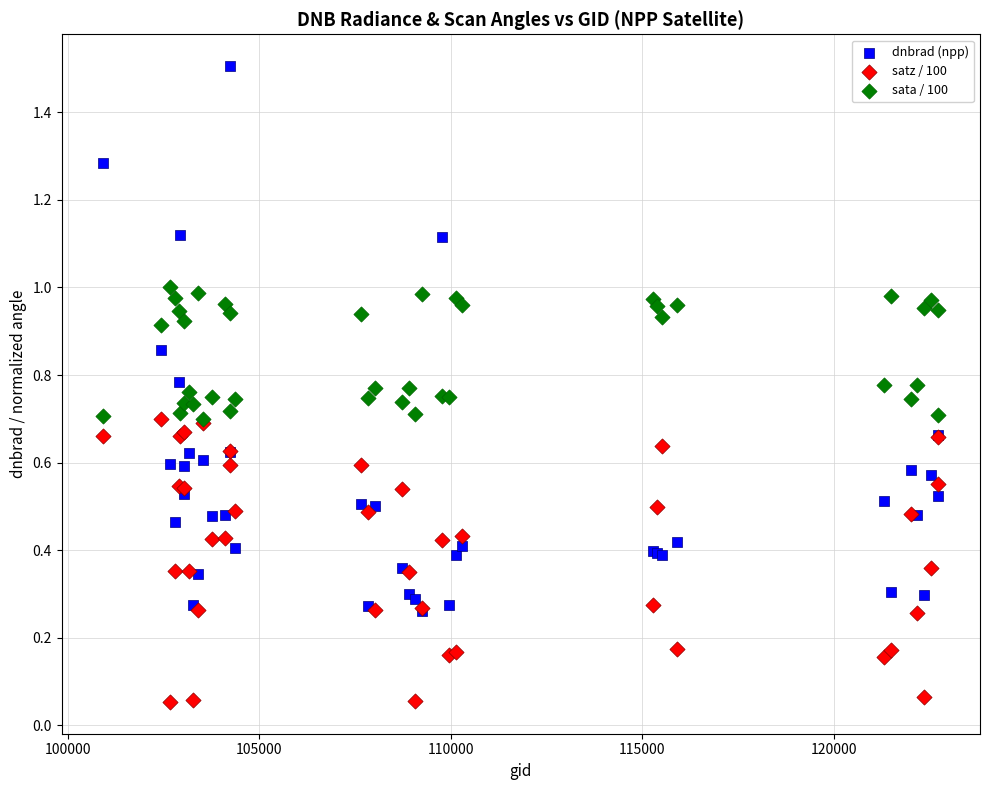

What are all the series names shown in the legend?

dnbrad (npp), satz / 100, sata / 100